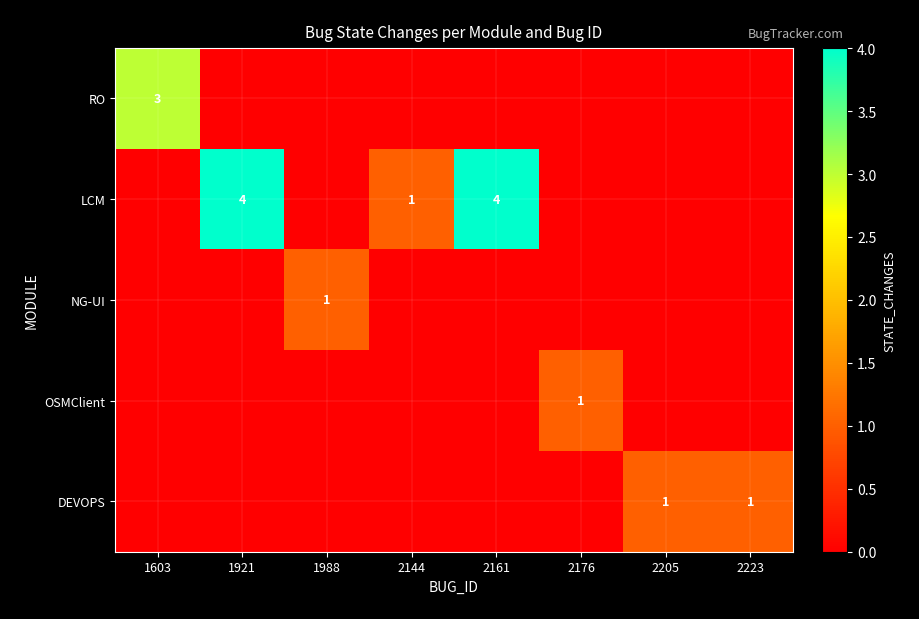

Which series has the largest range (max minus min)?

LCM